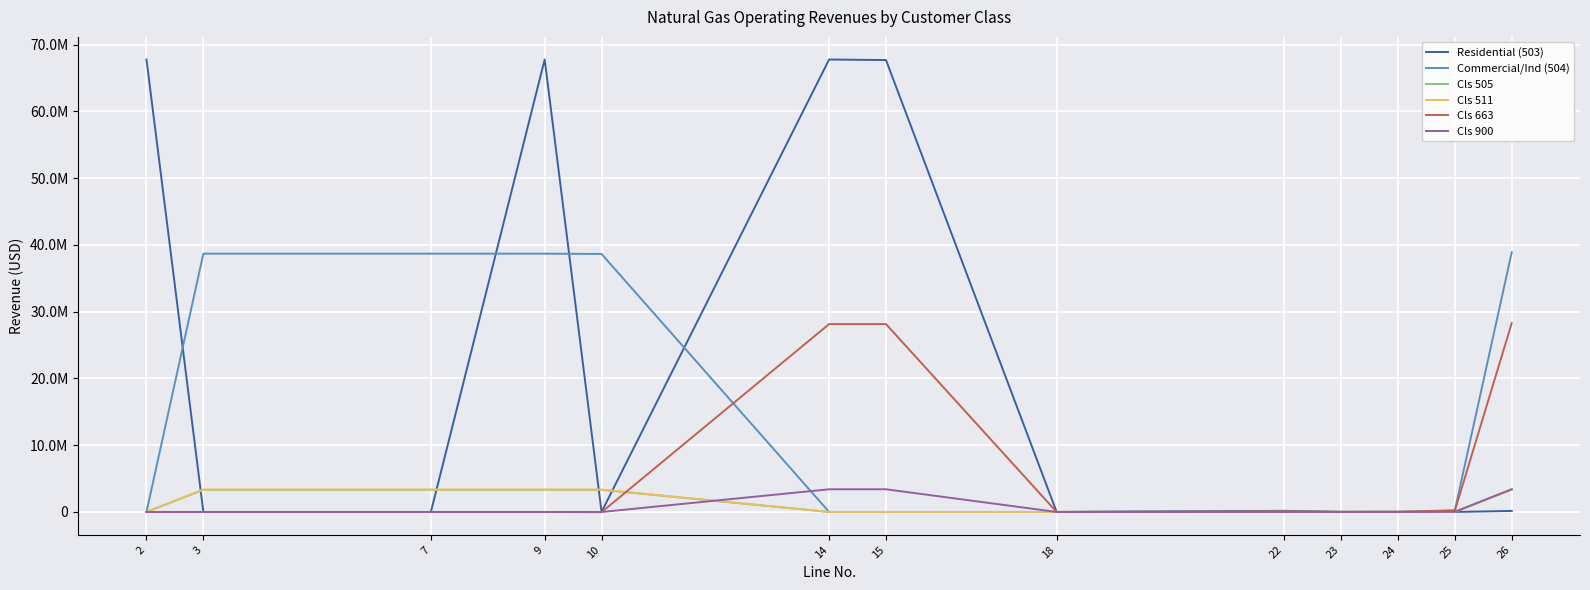

Between 7 and 24, which series saw the biggest shift?

Commercial/Ind (504)